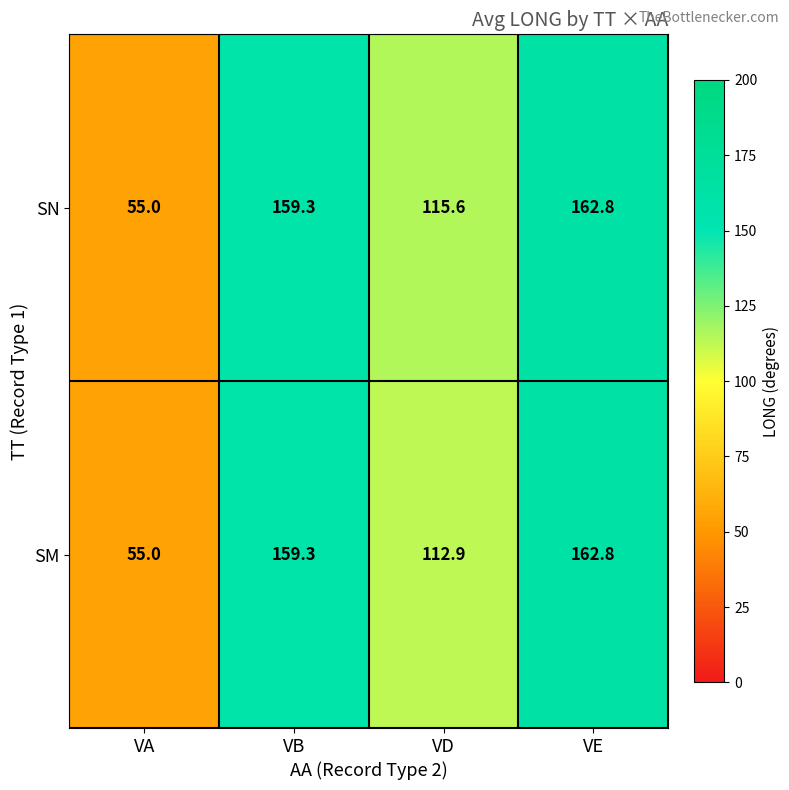

Reading left to right, list all the values displayed in this chart.

SN: VA=55.0	VB=159.3	VD=115.6	VE=162.8
SM: VA=55.0	VB=159.3	VD=112.9	VE=162.8